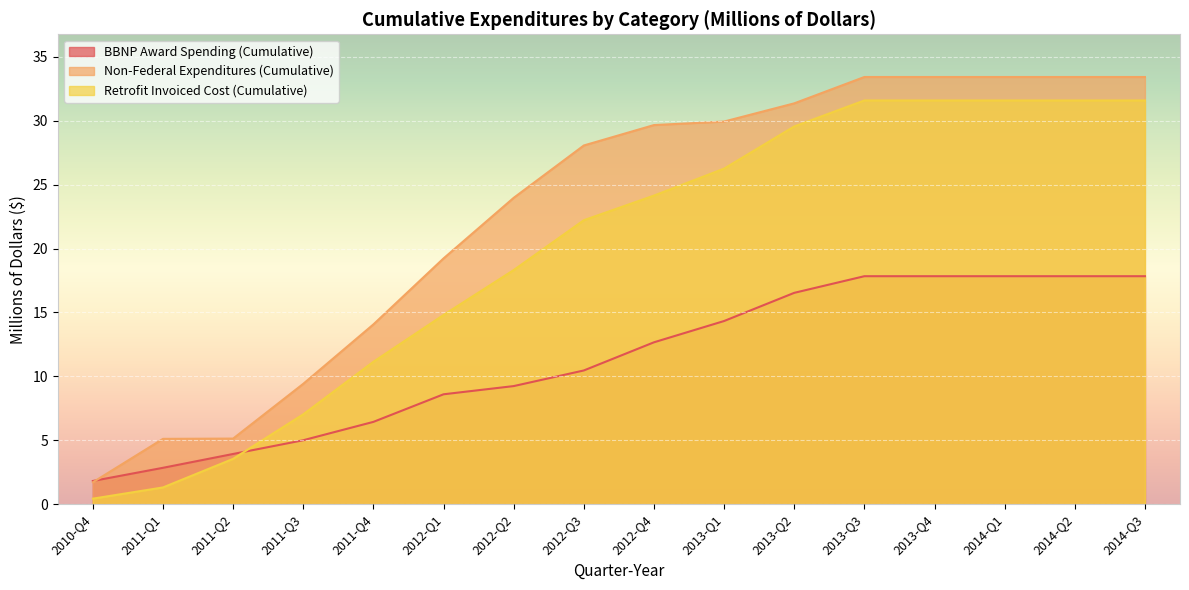

What is the label of the 6th point from the right?

2013-Q2